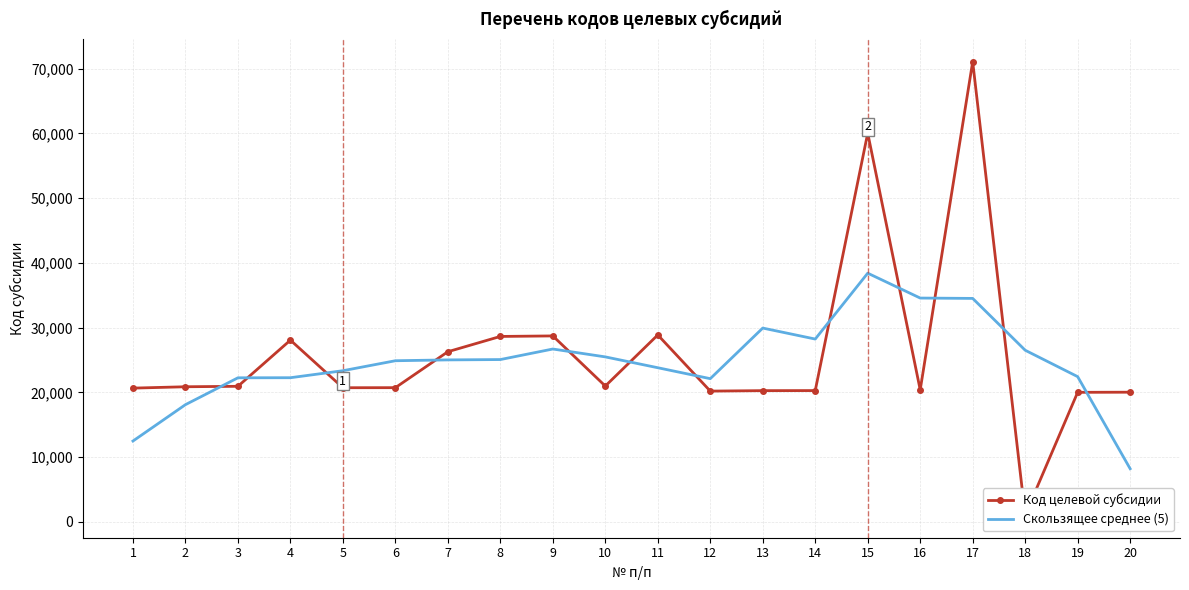

At which category is the sum across all series the highest?

17